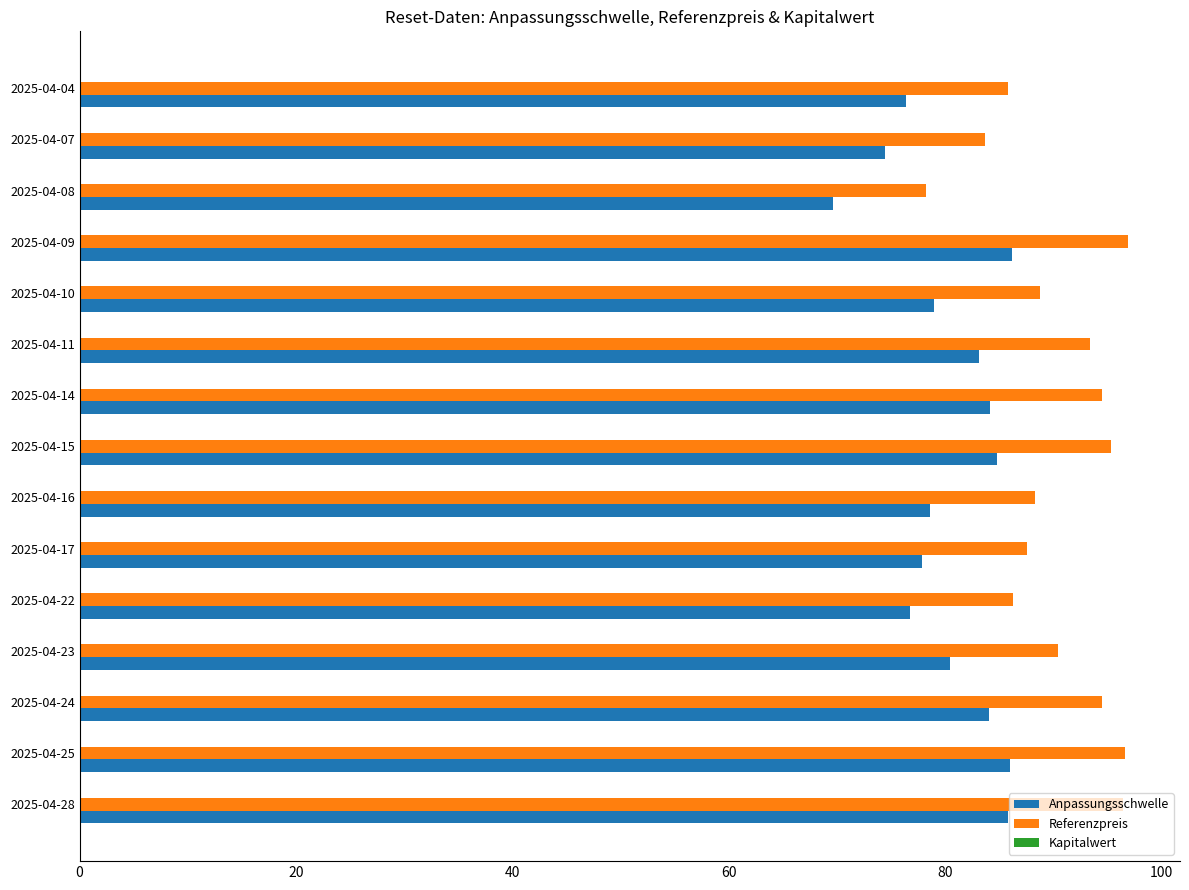

What is the sum of all Referenzpreis values?

1356.3